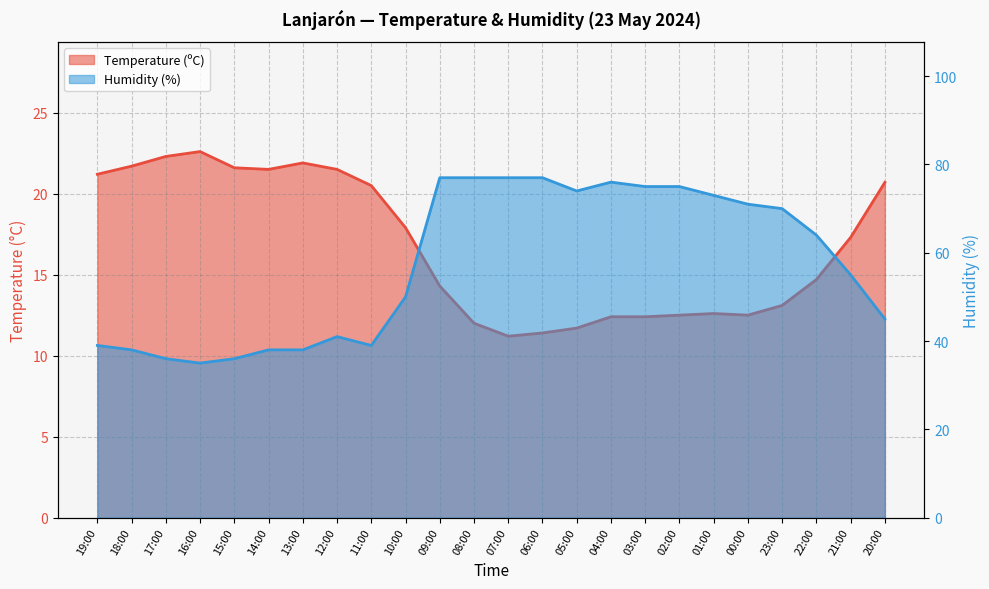

True or false: Temperature (ºC) and Humidity (%) intersect in this chart.

False